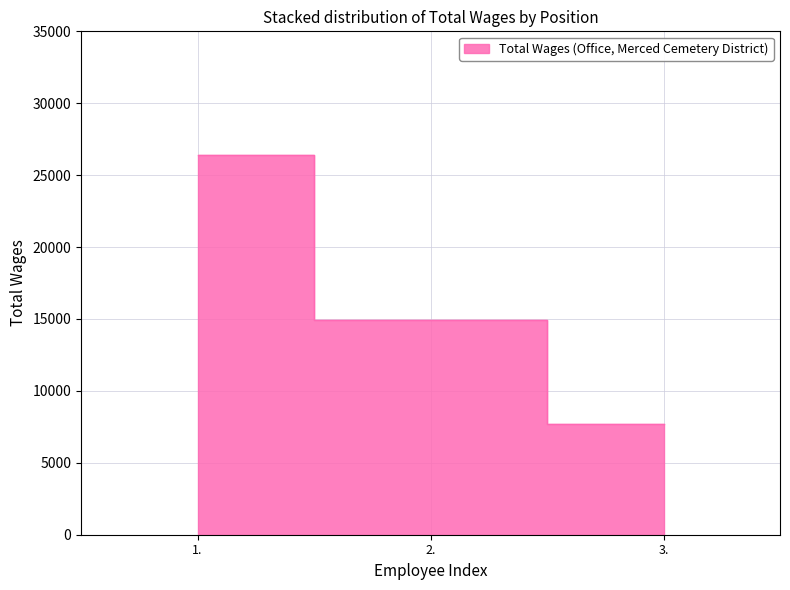

What is the sum of all values?

49079